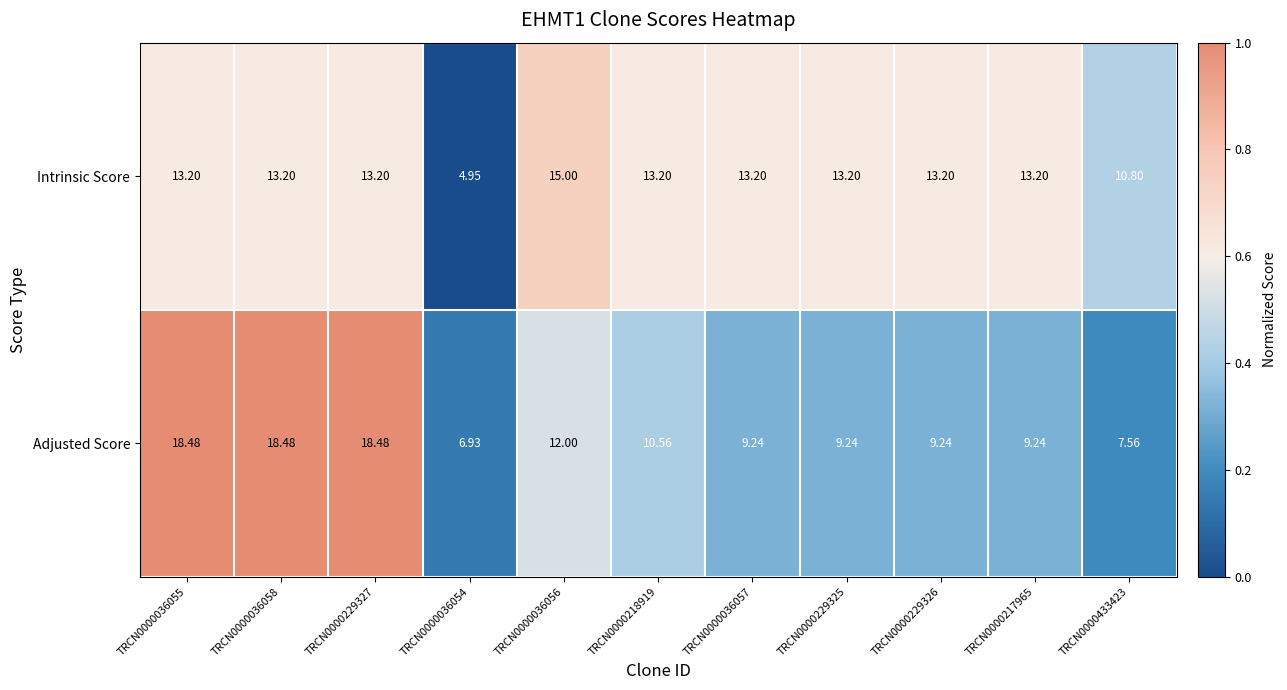

Which series changed the most between TRCN0000218919 and TRCN0000433423?

Adjusted Score